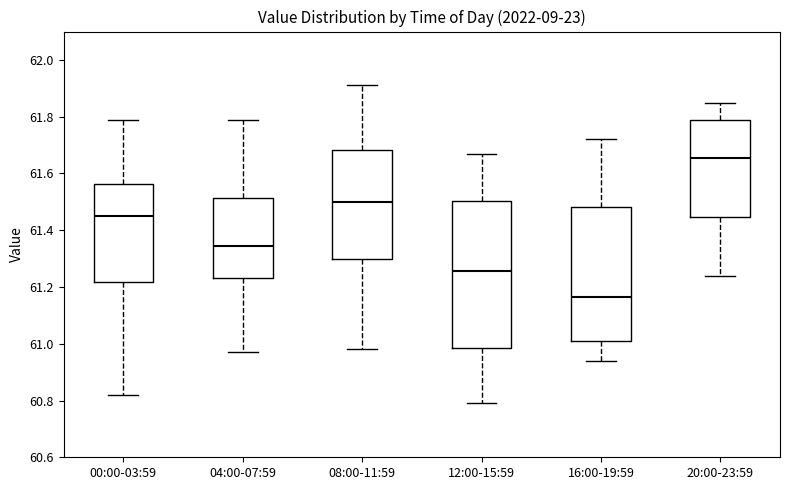

Which box has the lowest median line?

16:00-19:59